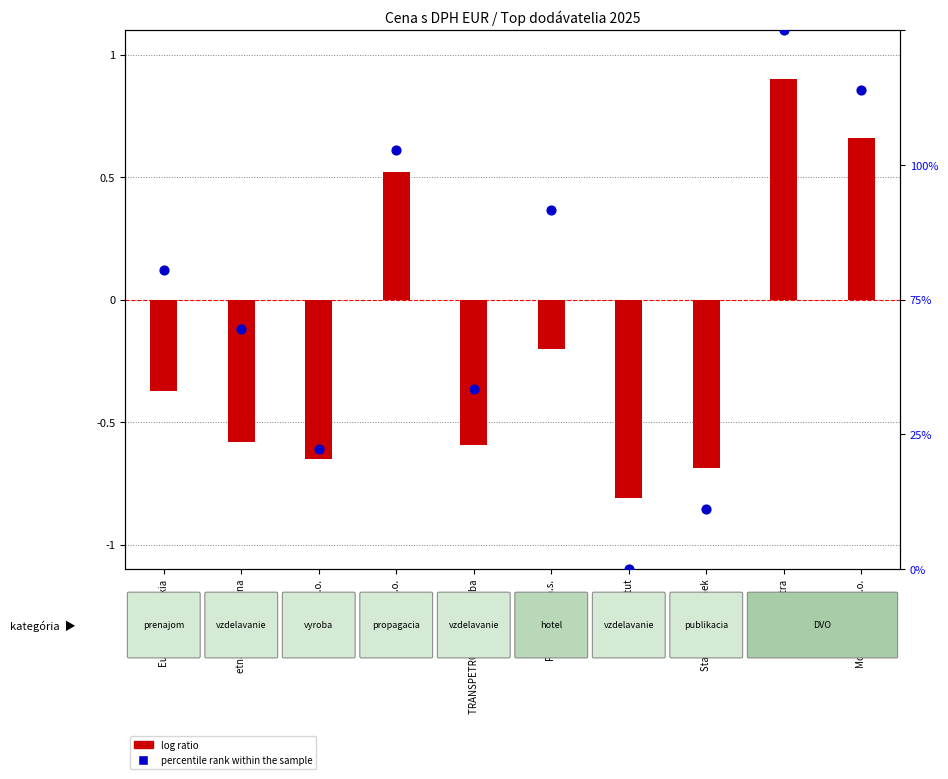

What is the total value across all series at Hotel Tatra?

100.9